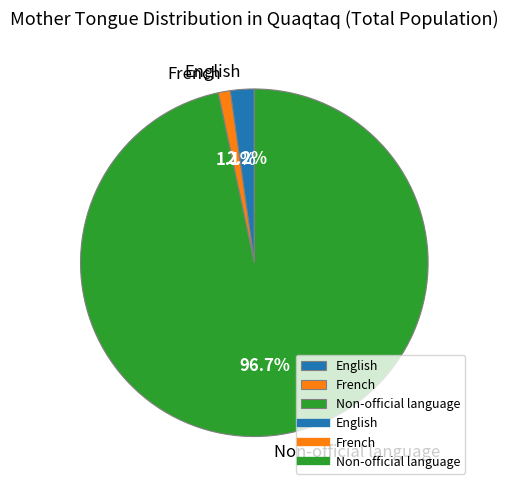

Is there any slice that represents more than half of the pie?

Yes